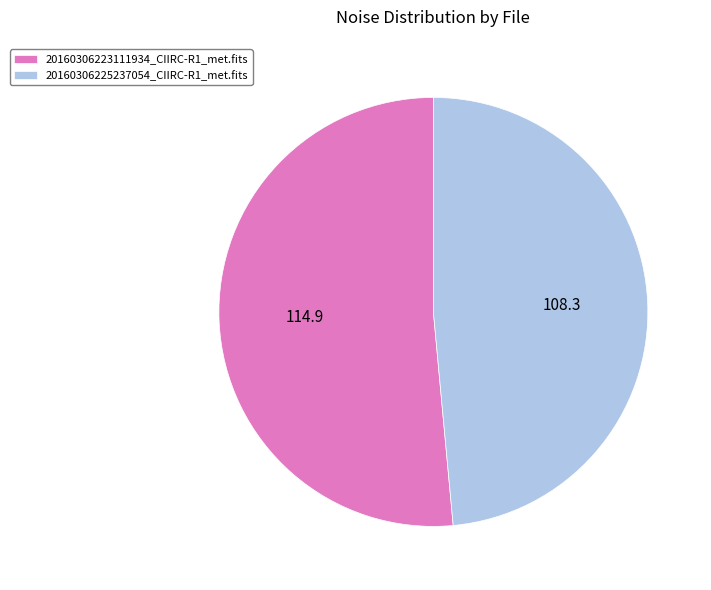

Which category has the smallest portion of the pie?

20160306225237054_CIIRC-R1_met.fits